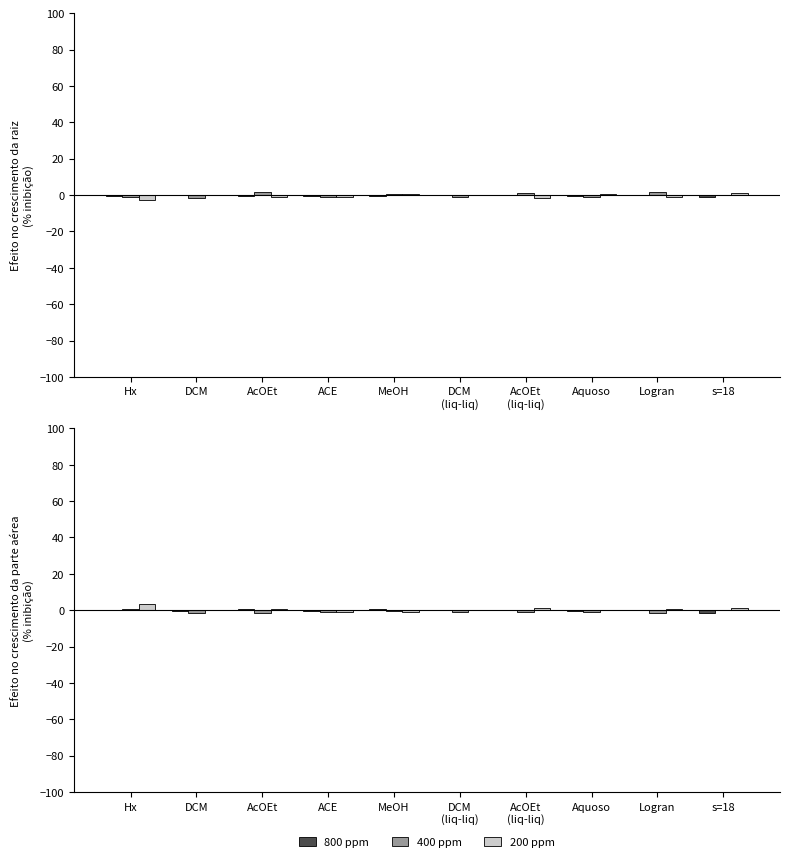

Rank the series at DCM from highest to lowest value.

200 ppm, 800 ppm, 400 ppm